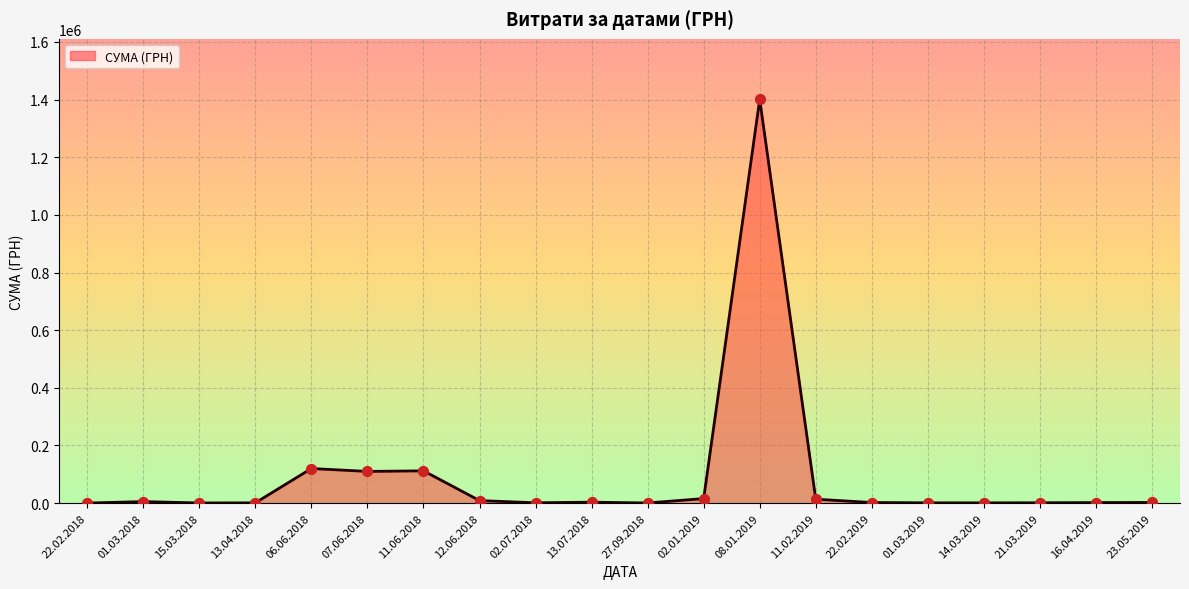

Is it true that the value at 07.06.2018 is 185710.7?

False